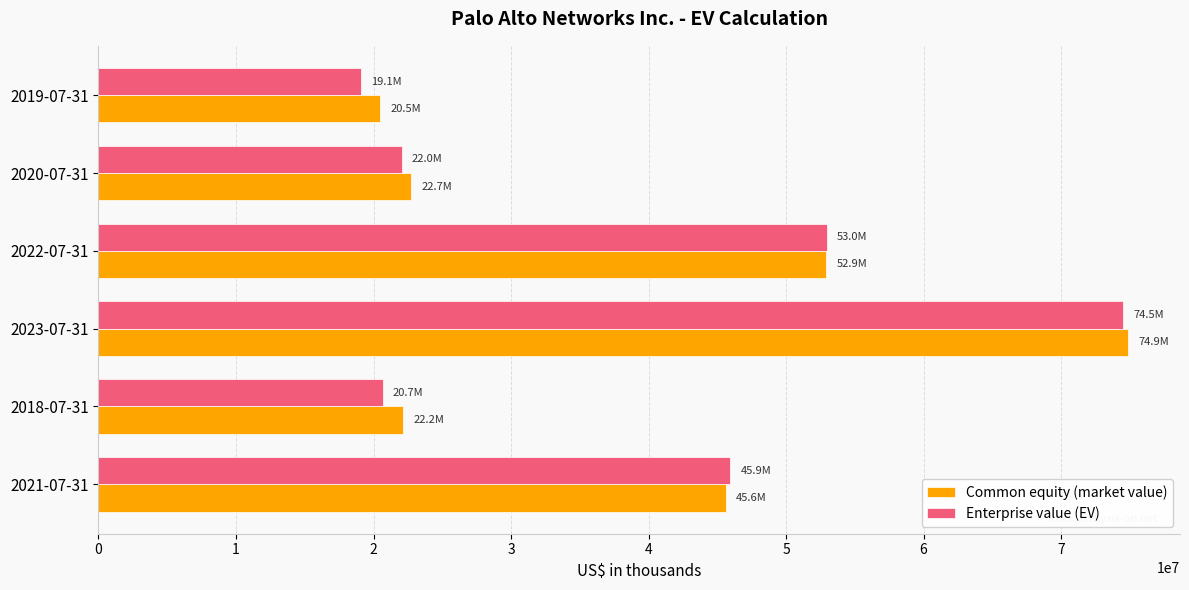

At which category does the chart reach its peak across all series?

2023-07-31